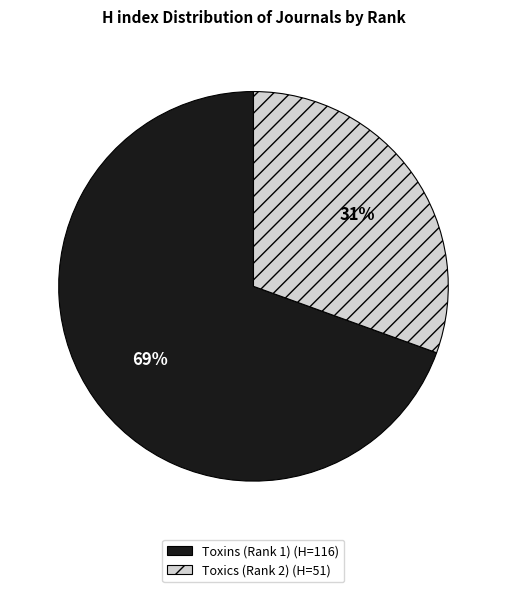

To the nearest percent, what portion does Toxins (Rank 1) represent?

69%